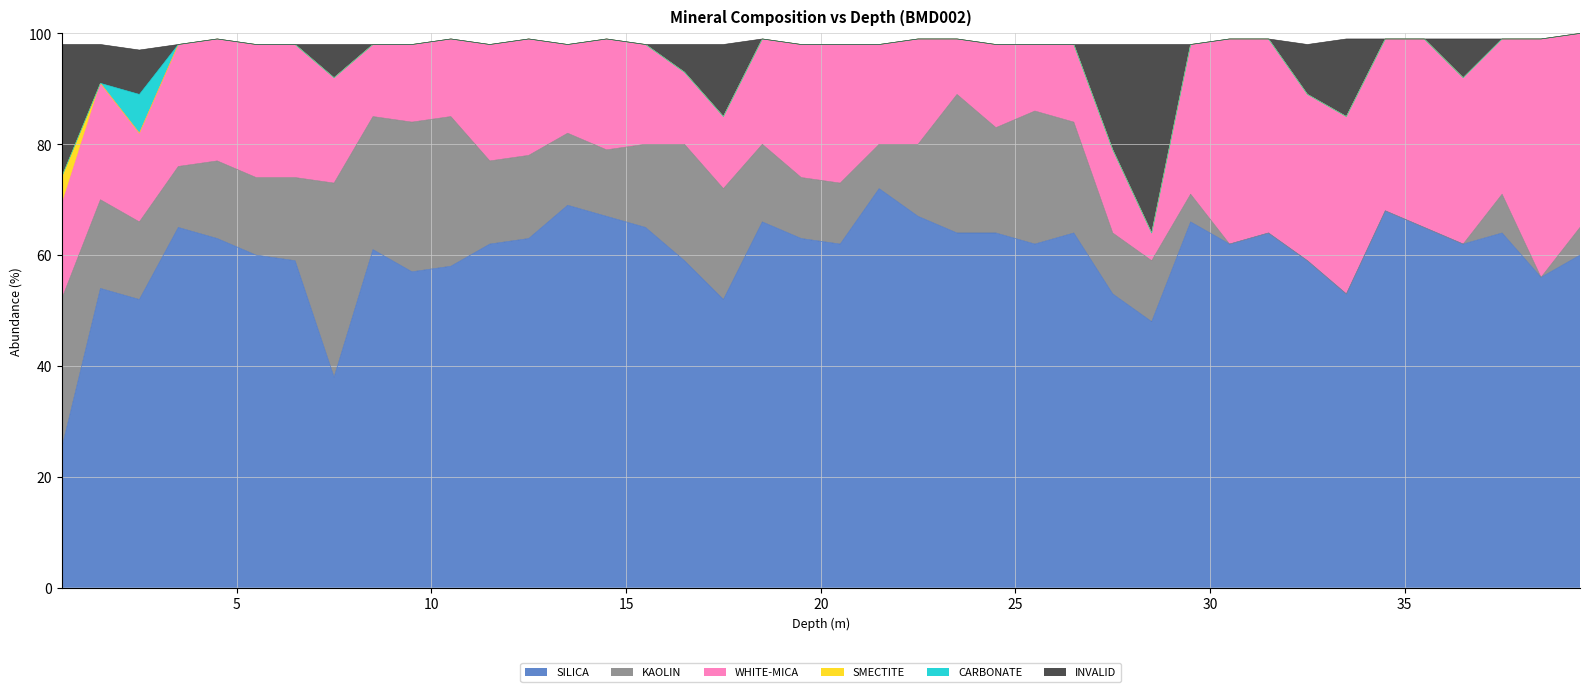

How many lines are shown in the chart?

6